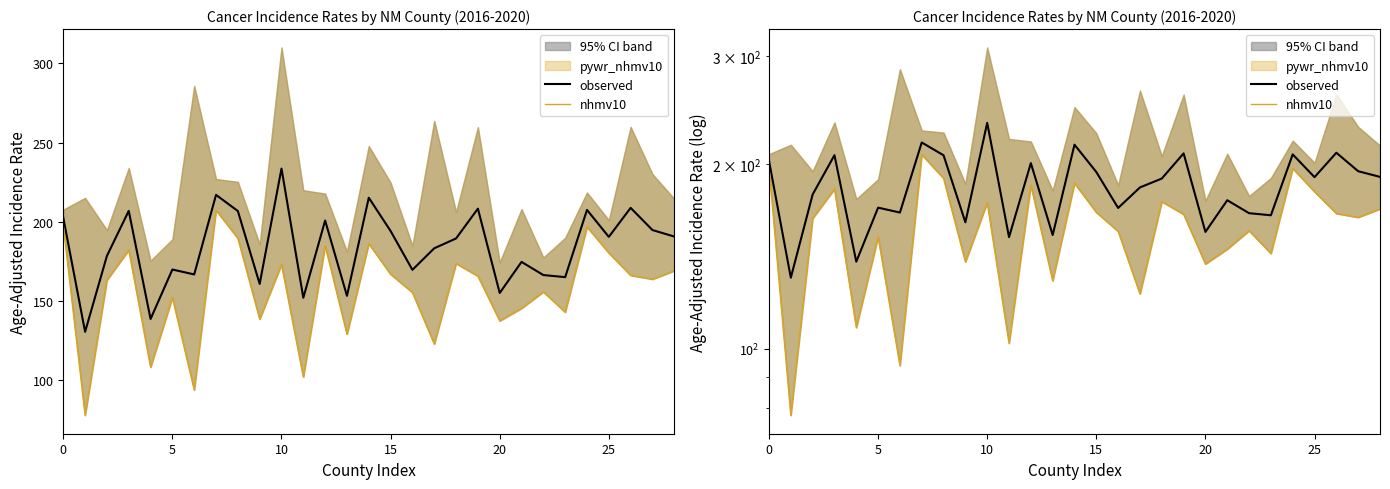

What are all the series names shown in the legend?

observed, nhmv10